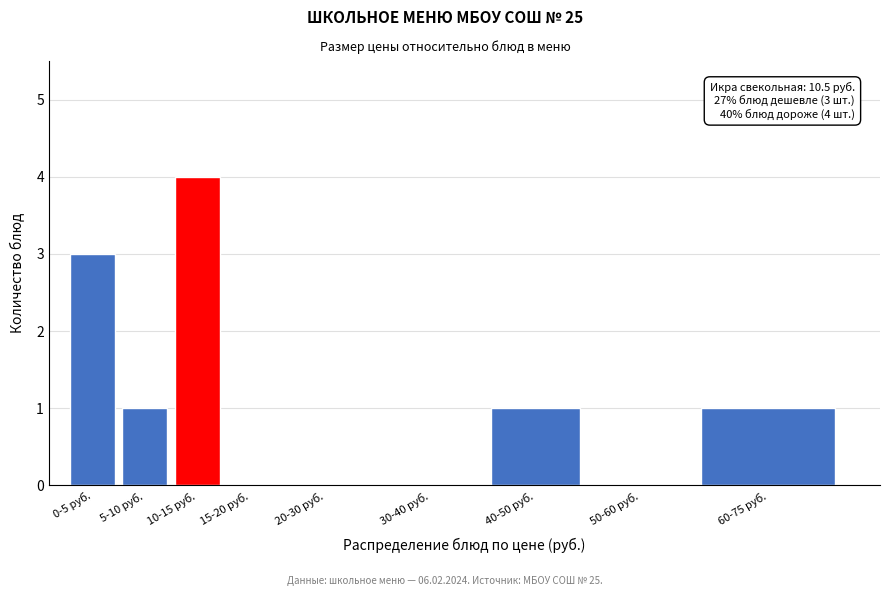

Reading right to left, list all the values displayed in this chart.

60-75 руб.=1	50-60 руб.=0	40-50 руб.=1	30-40 руб.=0	20-30 руб.=0	15-20 руб.=0	10-15 руб.=4	5-10 руб.=1	0-5 руб.=3